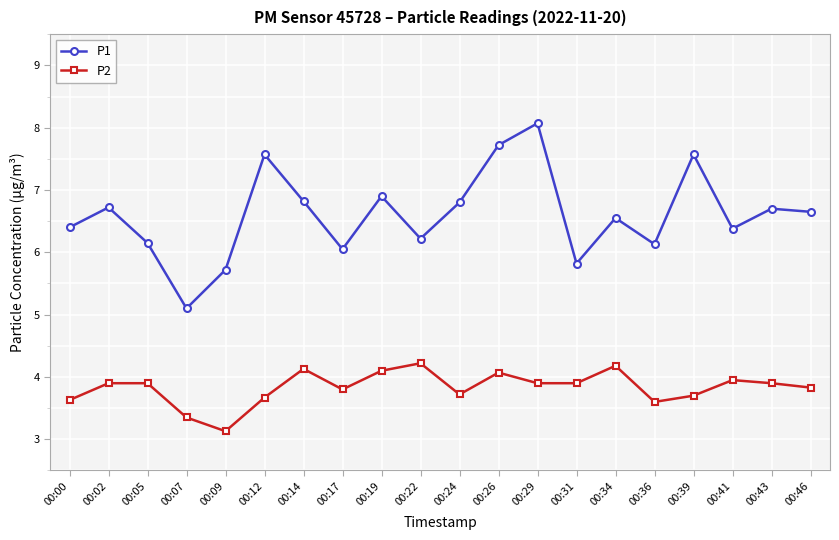

Count the number of categories in the chart.

20